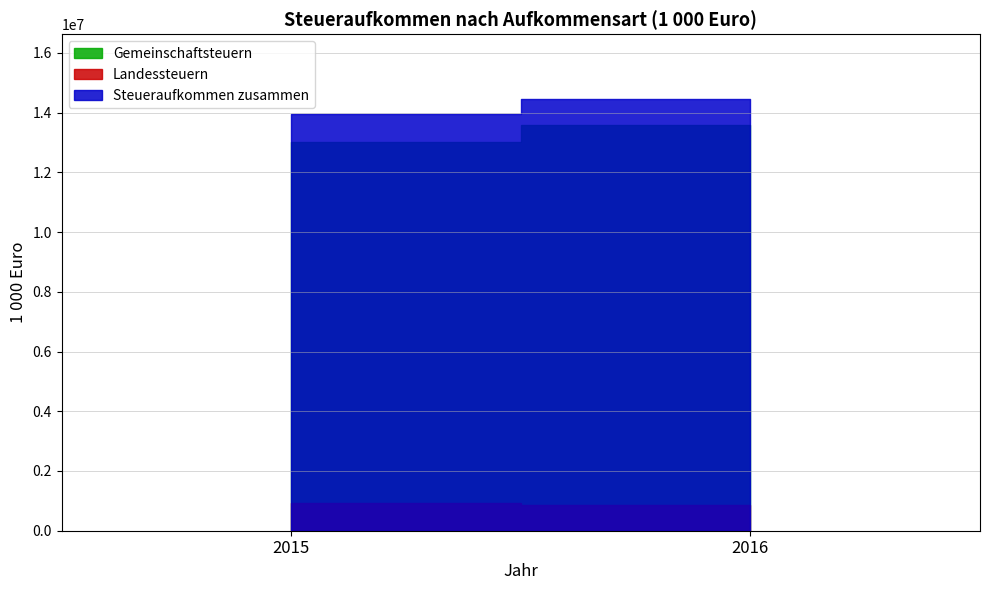

Rank the series by their maximum value, from lowest to highest.

Landessteuern, Gemeinschaftsteuern, Steueraufkommen zusammen